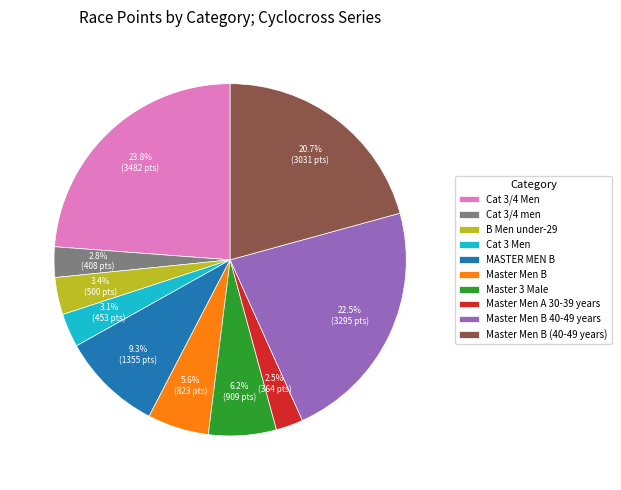

What is the total percentage of Master Men B 40-49 years and Cat 3/4 men?

25.3%